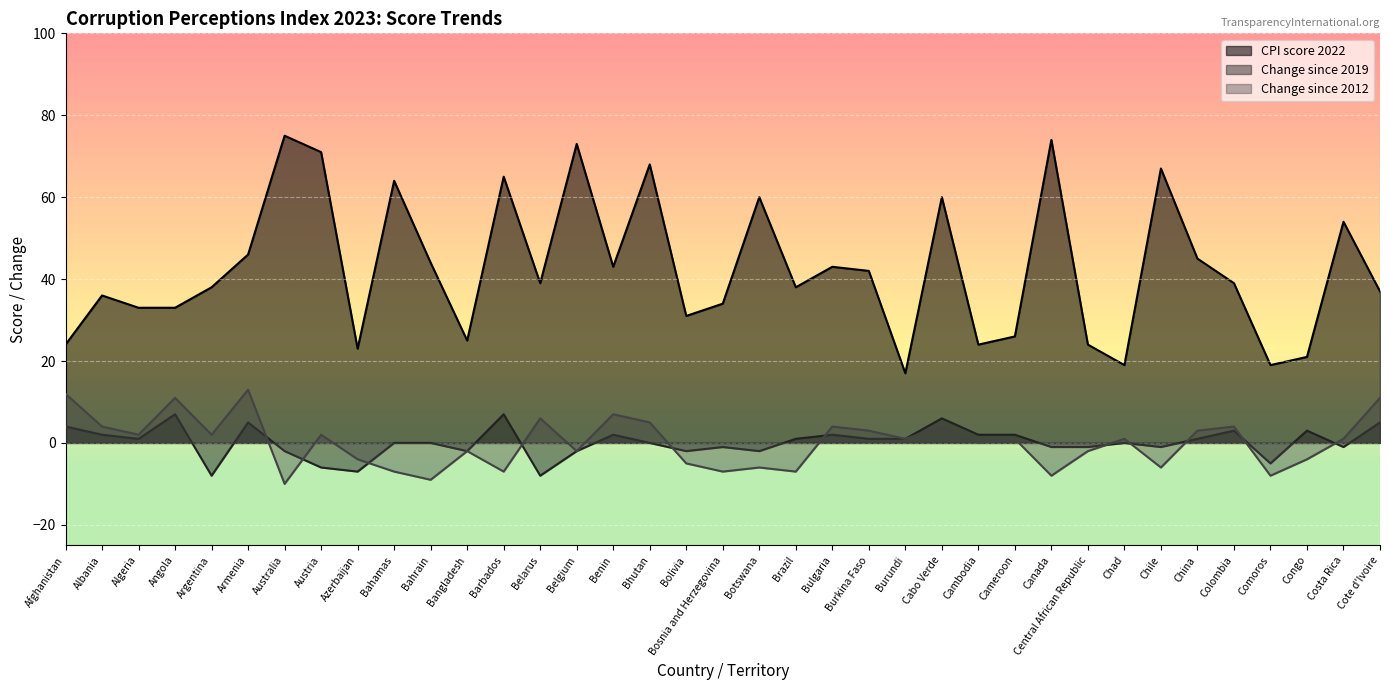

What is the total value across all series at Bahamas?

57